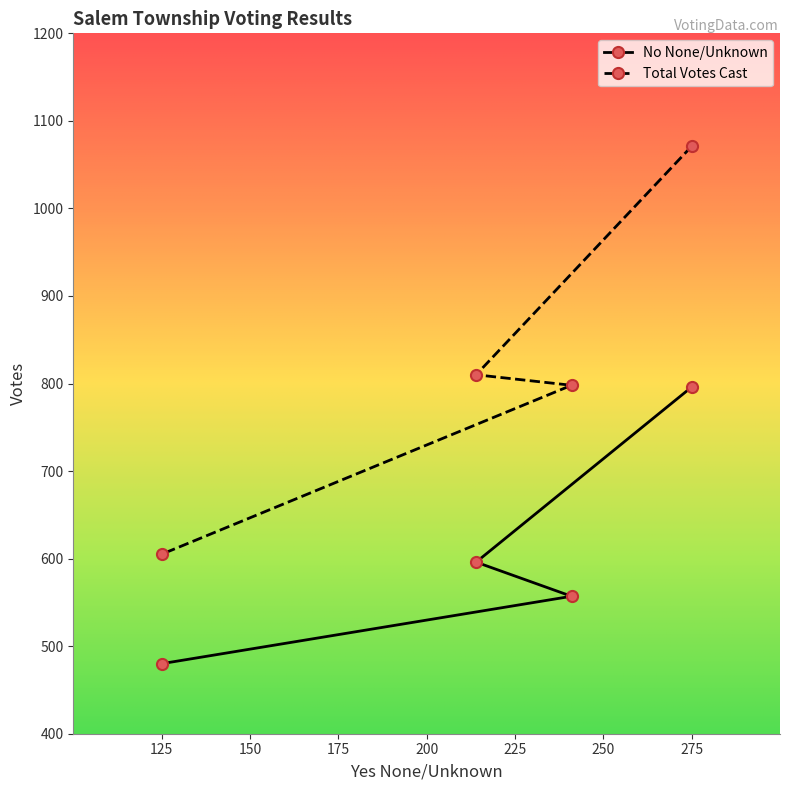

Which series has the largest total across all categories?

Total Votes Cast